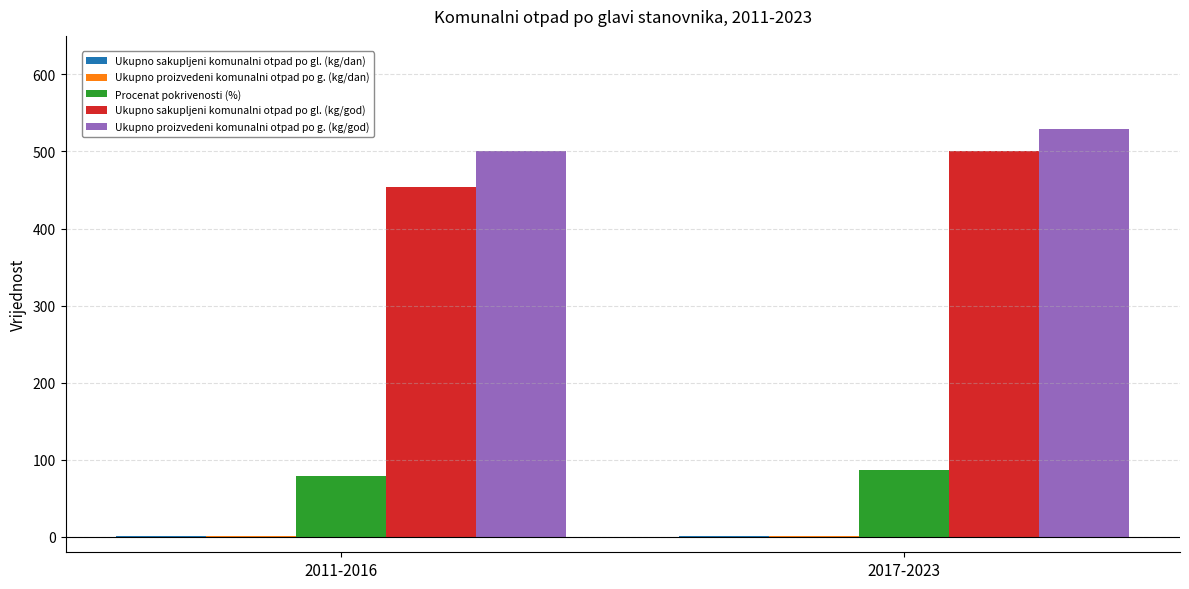

Which series has the largest total across all categories?

Ukupno proizvedeni komunalni otpad po g. (kg/god)